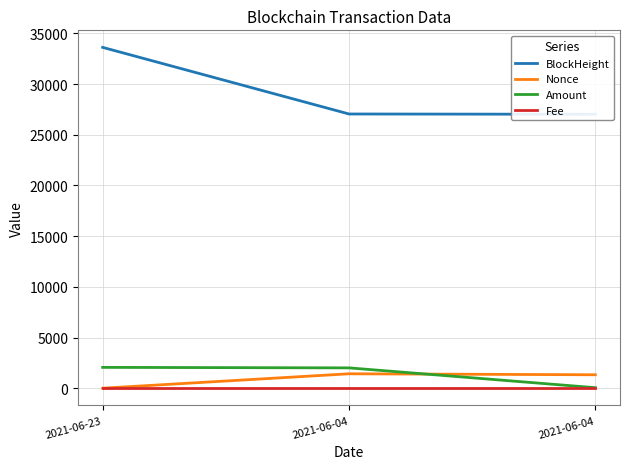

Is the value of BlockHeight at 2021-06-23 greater than the value of Nonce at 2021-06-23?

Yes